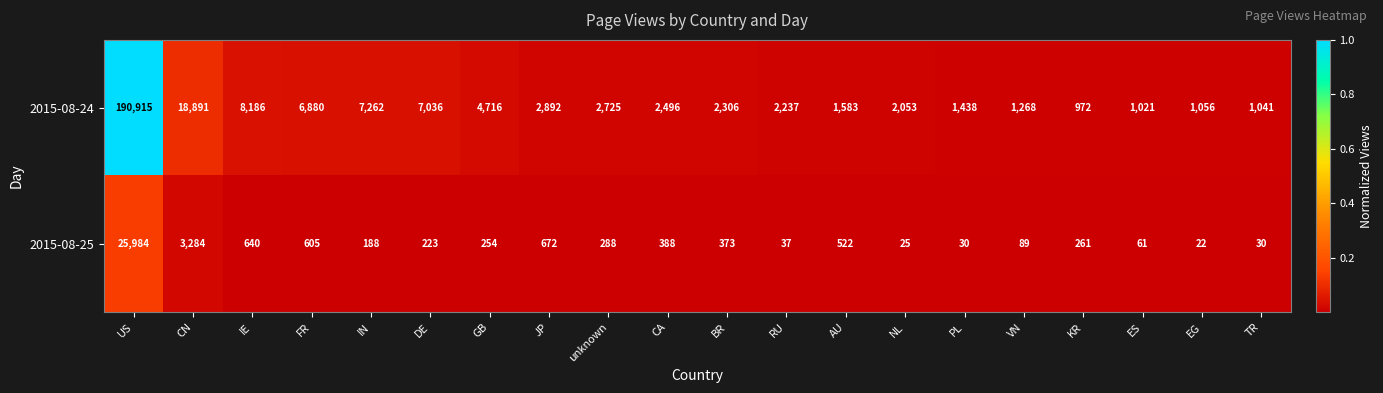

At which category is the sum across all series the highest?

US